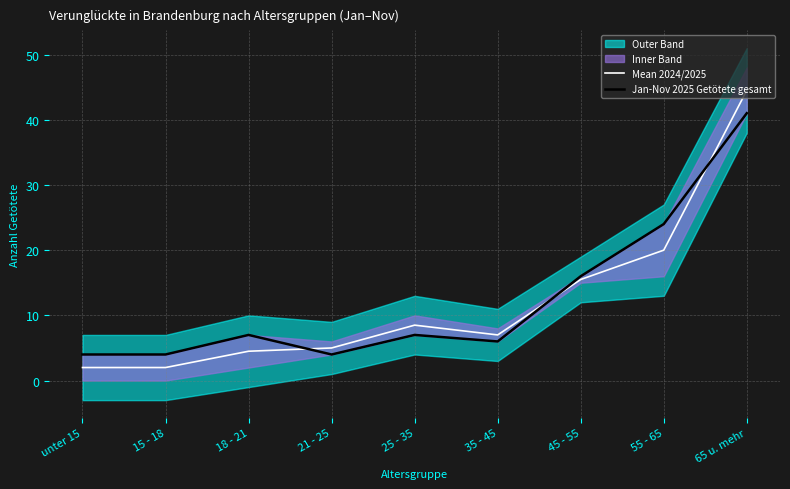

Rank the series by their maximum value, from lowest to highest.

Jan-Nov 2025 Getötete gesamt, Mean 2024/2025